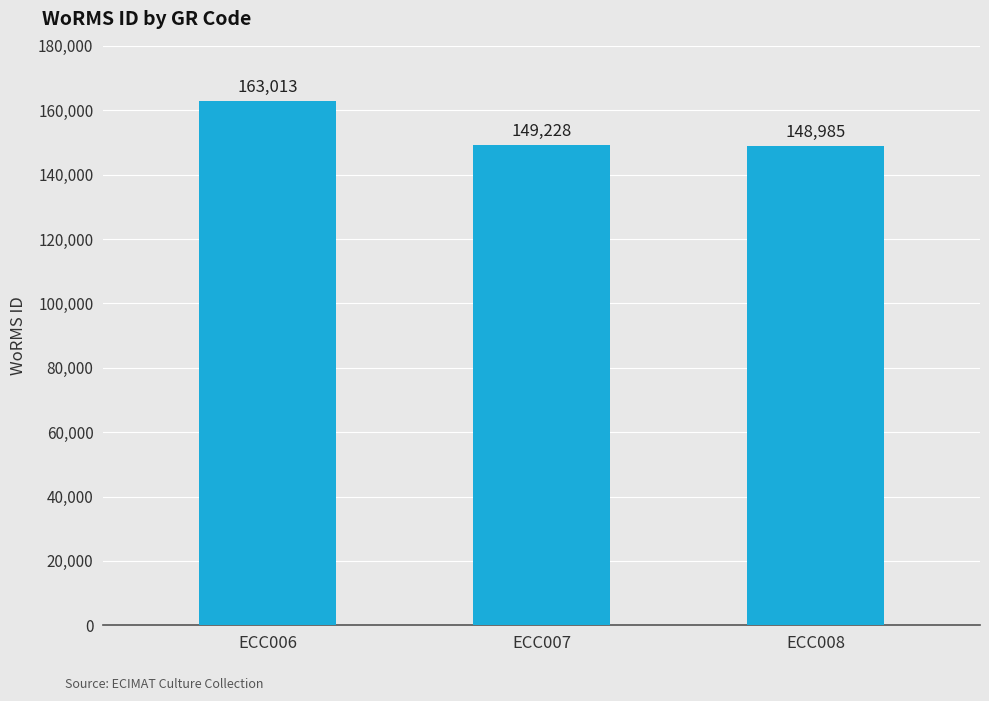

Is it true that the value at ECC008 is 39167?

False